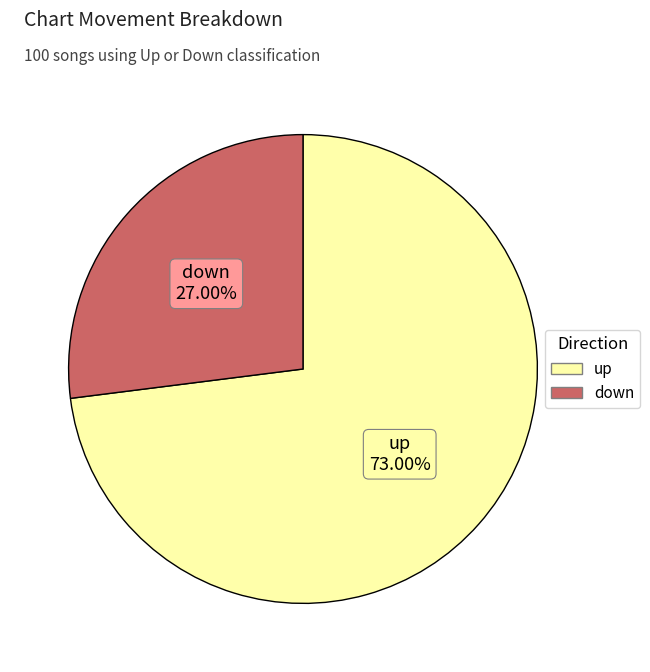

Is it true that down is 27% of the pie?

True